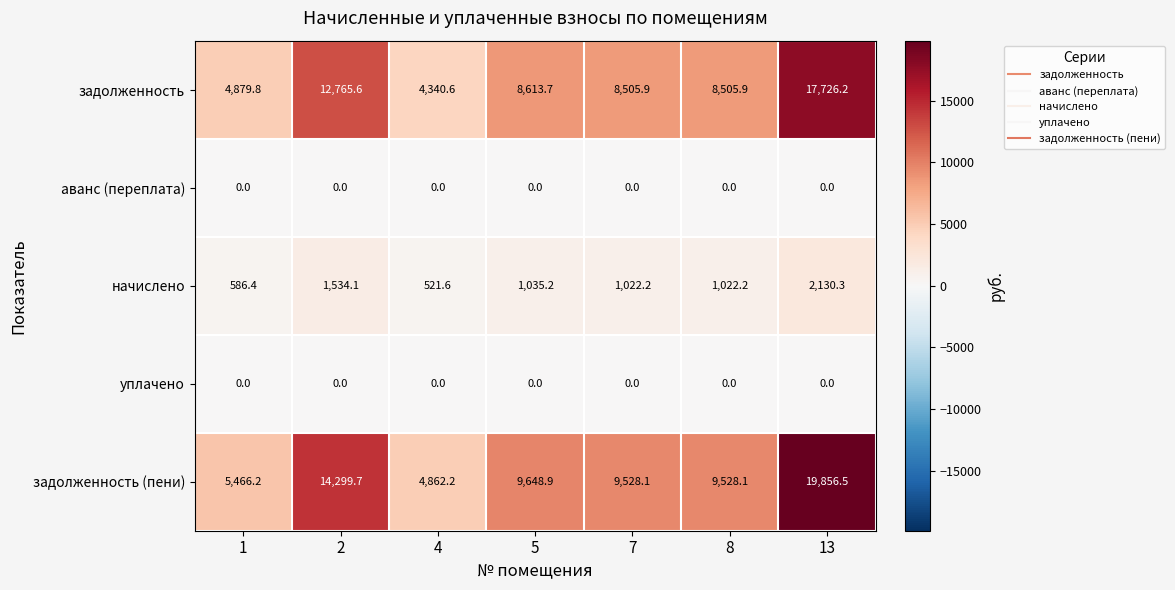

How many data points does each series have?

7